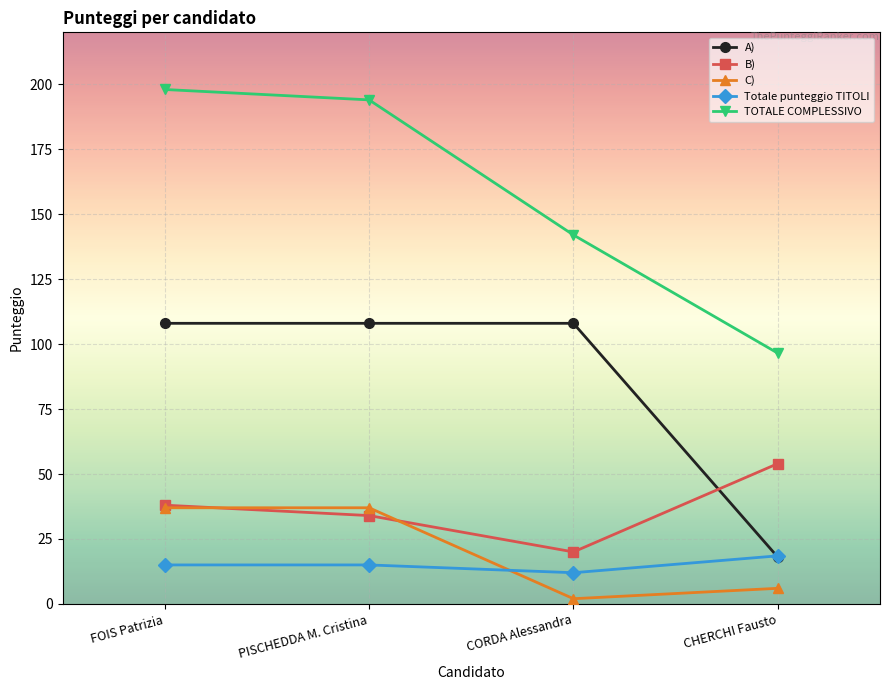

The Totale punteggio TITOLI series shows 12.0 at CORDA Alessandra. True or false?

True